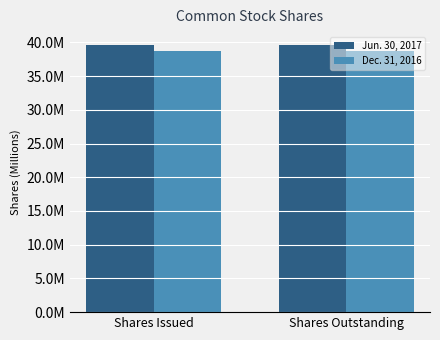

Does the chart contain stacked bars?

No